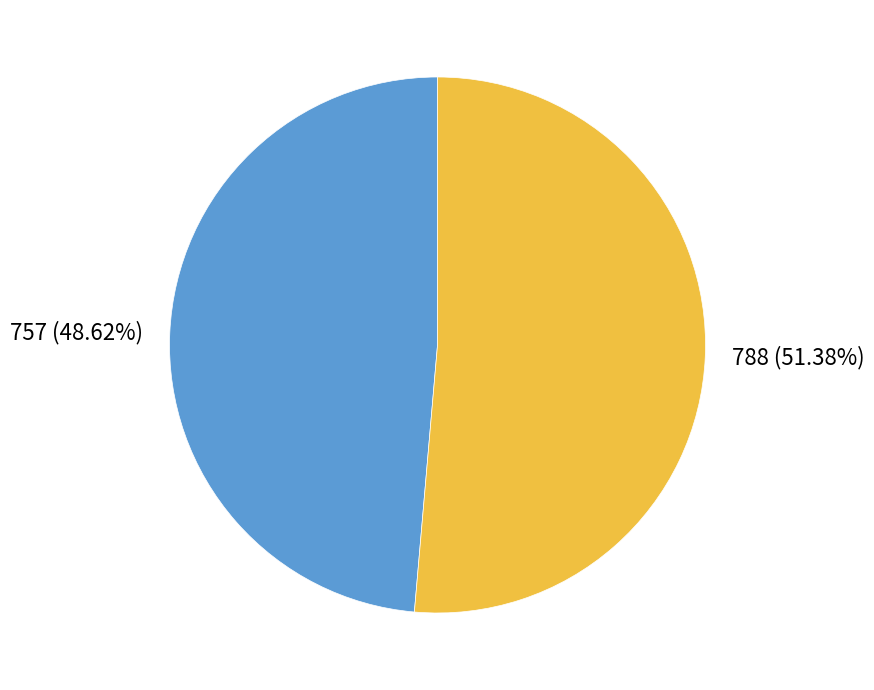

To the nearest percent, what portion does 757 represent?

49%